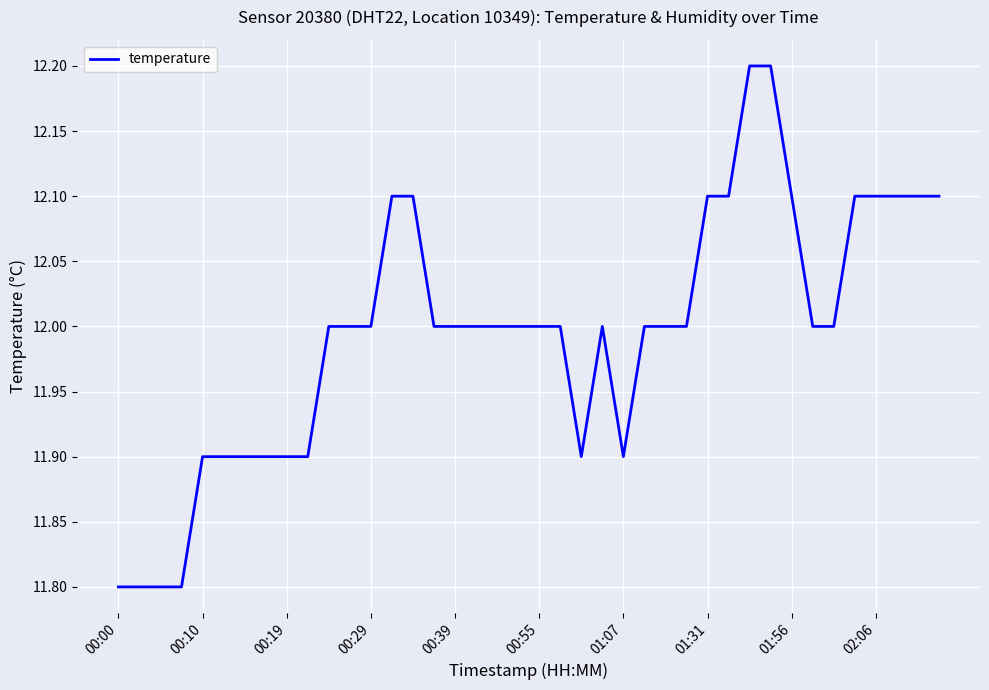

What is the average value?

12.0